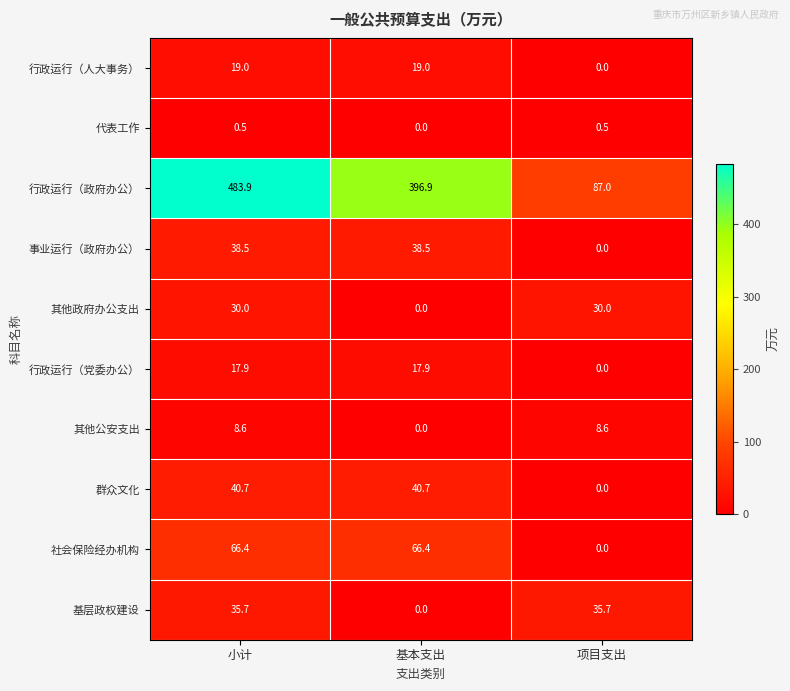

What is the average value of the 行政运行（人大事务） series?

12.7